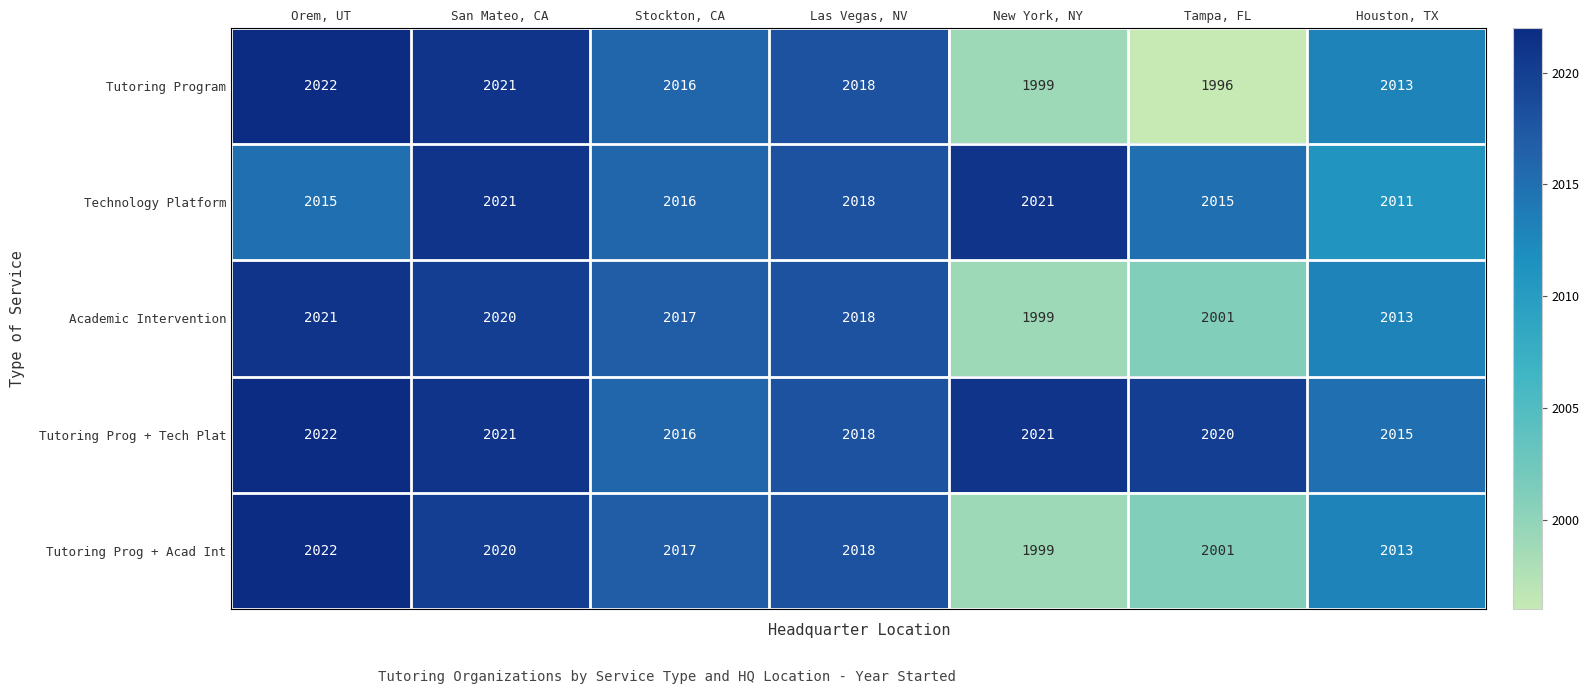

What is the difference between the maximum and minimum values in the Technology Platform series?

10